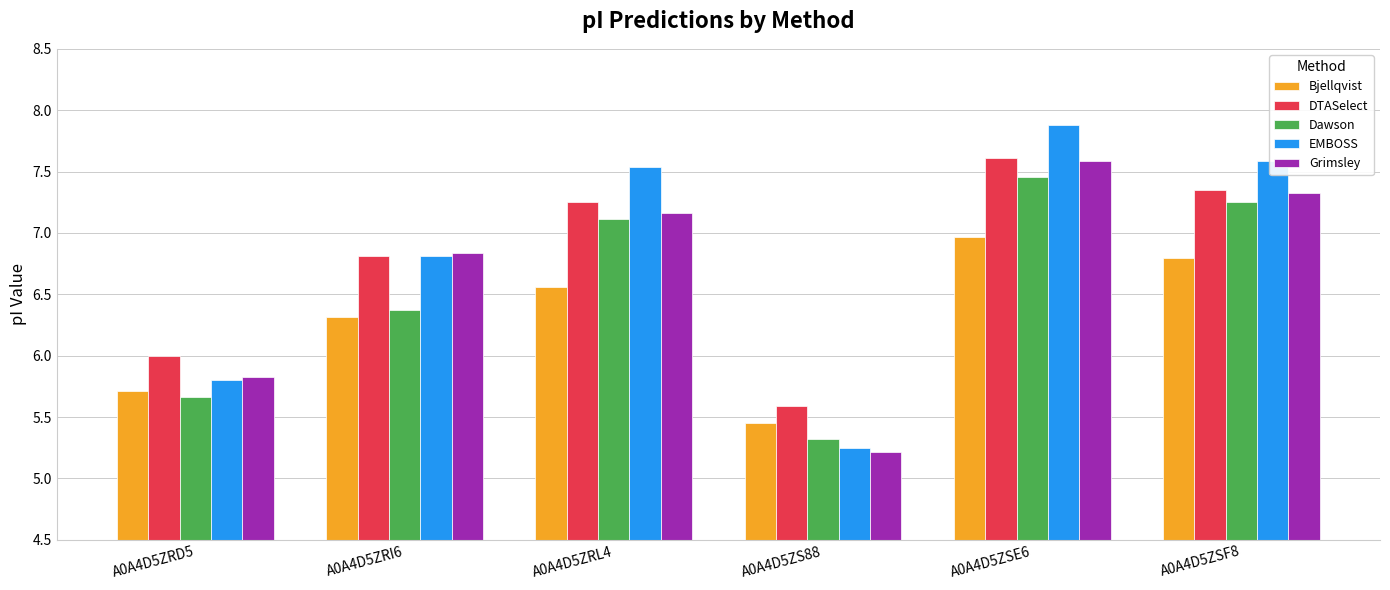

What value does the Dawson series have at A0A4D5ZRD5?

5.7